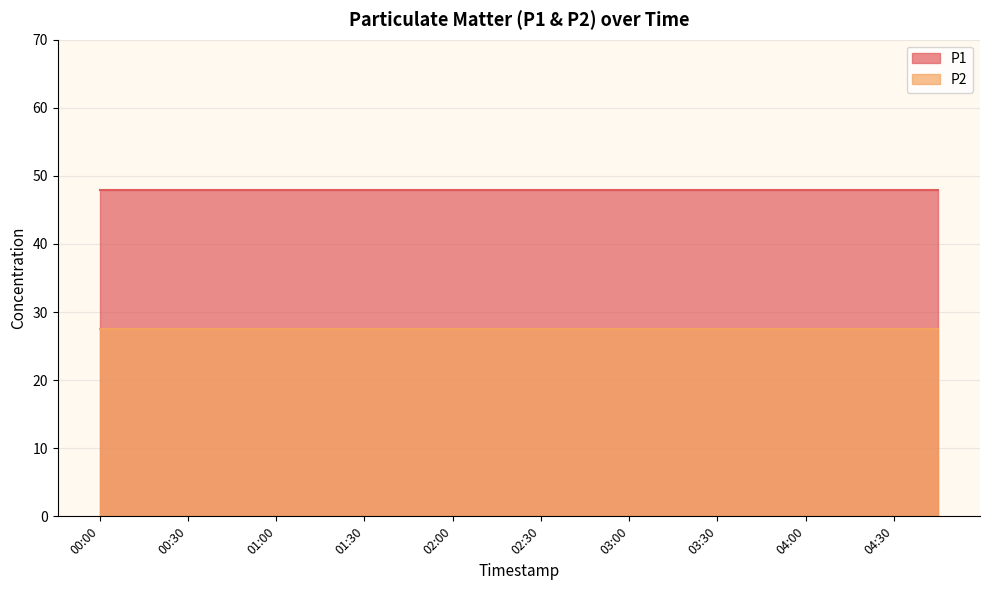

Which series has the largest range (max minus min)?

P1